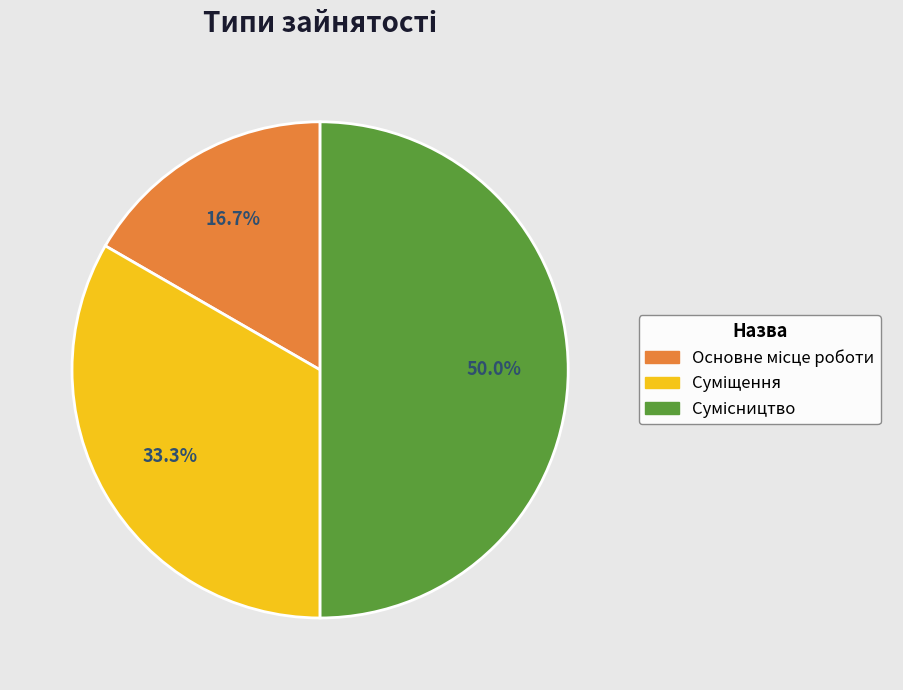

To the nearest percent, what portion does Основне місце роботи represent?

17%